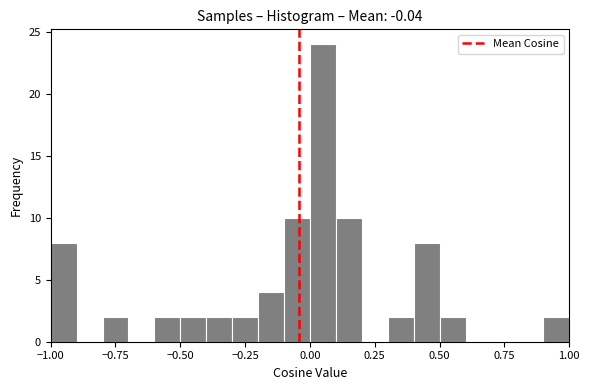

Around what value on the x-axis is the tallest bar? Give the approximate position of its centre, as read against the axis.

0.05